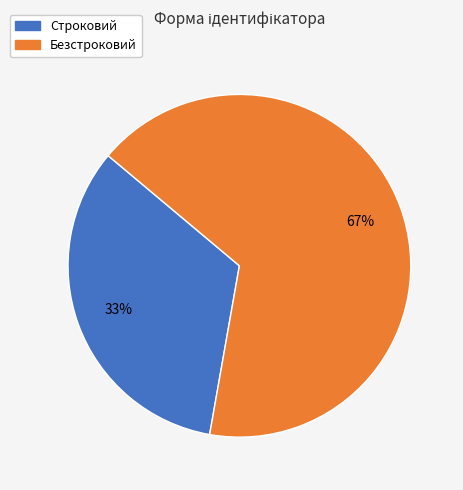

How many slices are in this pie chart?

2